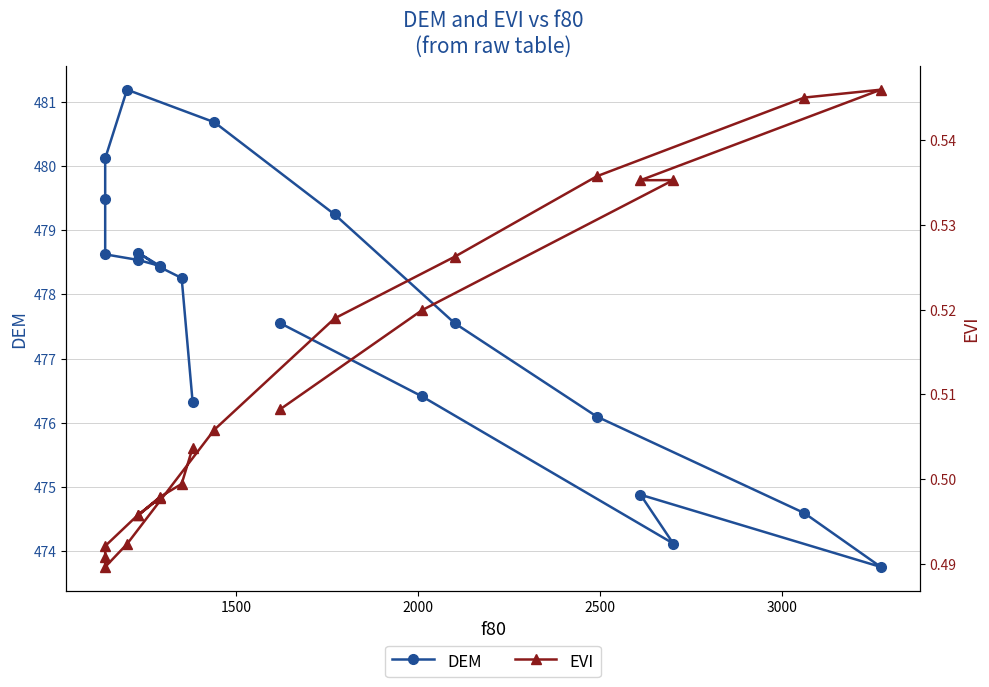

How many values in the DEM series are below 478?

9